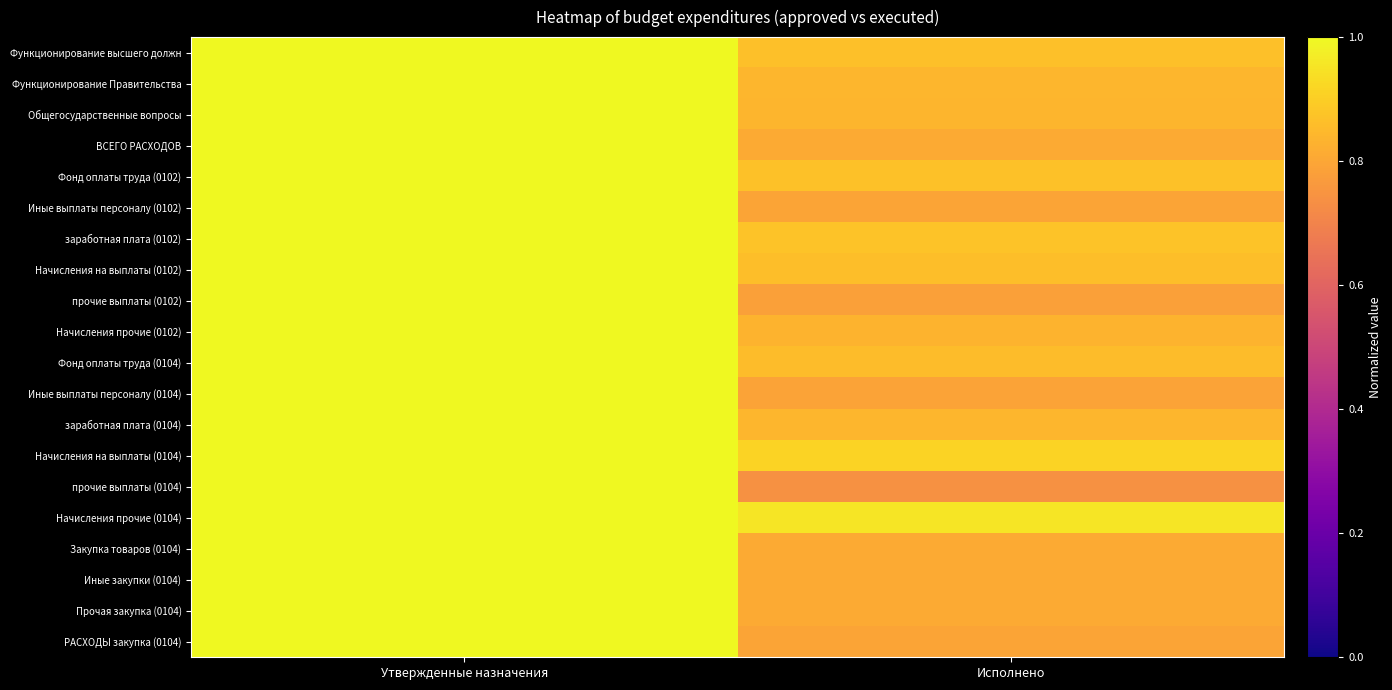

Reading left to right, extract all data points from this chart.

Функционирование высшего должн: Утвержденные назначения=1.0	Исполнено=0.9
Функционирование Правительства: Утвержденные назначения=1.0	Исполнено=0.8
Общегосударственные вопросы: Утвержденные назначения=1.0	Исполнено=0.8
ВСЕГО РАСХОДОВ: Утвержденные назначения=1.0	Исполнено=0.8
Фонд оплаты труда (0102): Утвержденные назначения=1.0	Исполнено=0.9
Иные выплаты персоналу (0102): Утвержденные назначения=1.0	Исполнено=0.8
заработная плата (0102): Утвержденные назначения=1.0	Исполнено=0.9
Начисления на выплаты (0102): Утвержденные назначения=1.0	Исполнено=0.9
прочие выплаты (0102): Утвержденные назначения=1.0	Исполнено=0.8
Начисления прочие (0102): Утвержденные назначения=1.0	Исполнено=0.8
Фонд оплаты труда (0104): Утвержденные назначения=1.0	Исполнено=0.9
Иные выплаты персоналу (0104): Утвержденные назначения=1.0	Исполнено=0.8
заработная плата (0104): Утвержденные назначения=1.0	Исполнено=0.8
Начисления на выплаты (0104): Утвержденные назначения=1.0	Исполнено=0.9
прочие выплаты (0104): Утвержденные назначения=1.0	Исполнено=0.7
Начисления прочие (0104): Утвержденные назначения=1.0	Исполнено=1.0
Закупка товаров (0104): Утвержденные назначения=1.0	Исполнено=0.8
Иные закупки (0104): Утвержденные назначения=1.0	Исполнено=0.8
Прочая закупка (0104): Утвержденные назначения=1.0	Исполнено=0.8
РАСХОДЫ закупка (0104): Утвержденные назначения=1.0	Исполнено=0.8